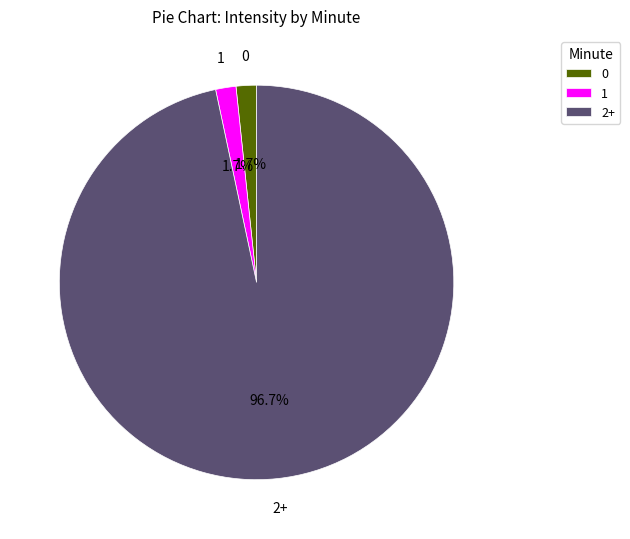

Between 2+ and 1, which is larger?

2+